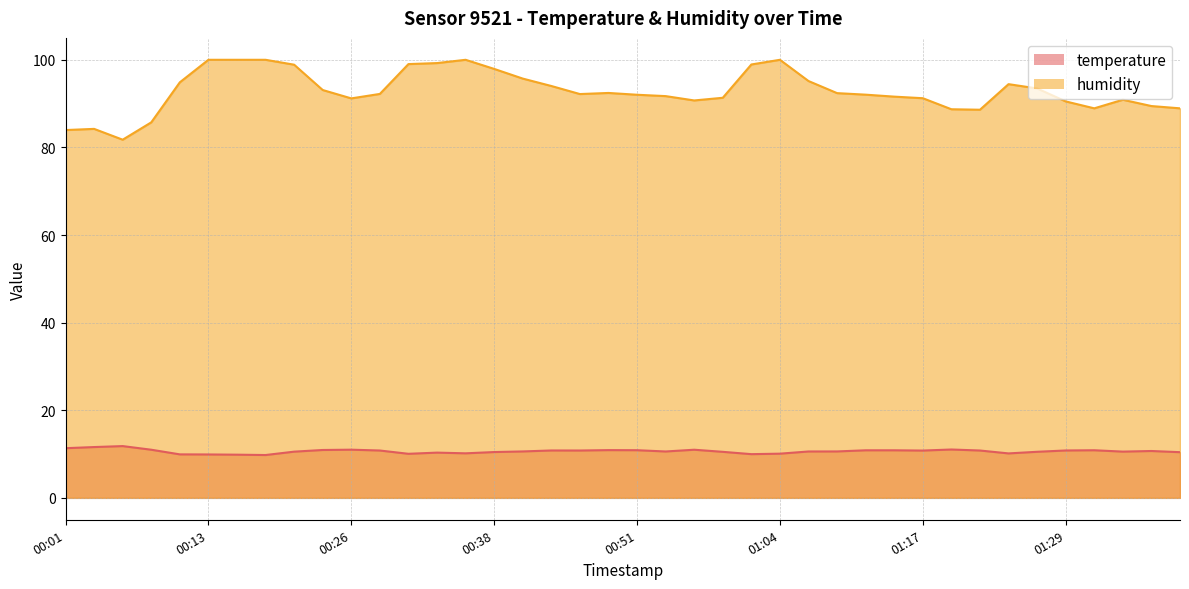

What is the average value of the humidity series?

92.9